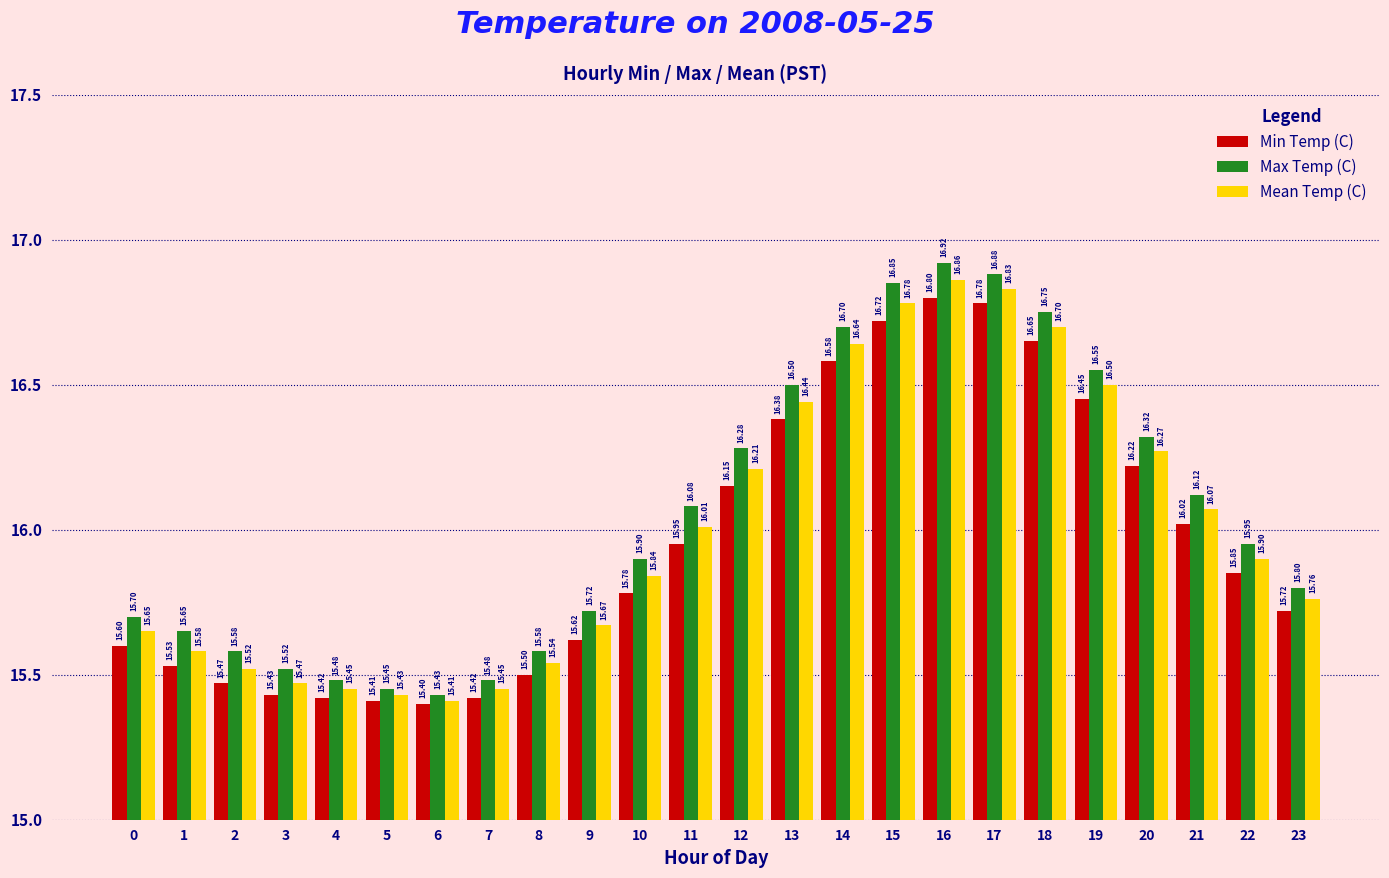

At which label does Max Temp (C) reach its minimum?

6